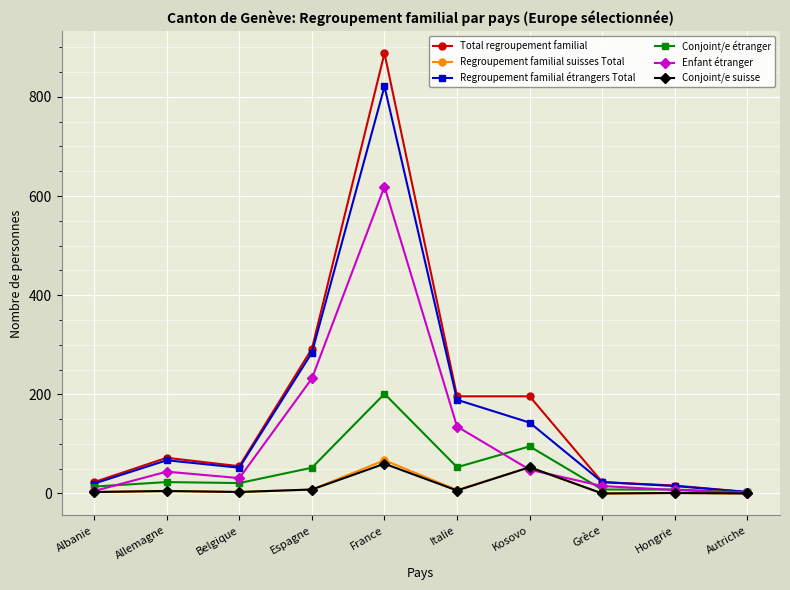

Which series changed the most between Albanie and Autriche?

Total regroupement familial